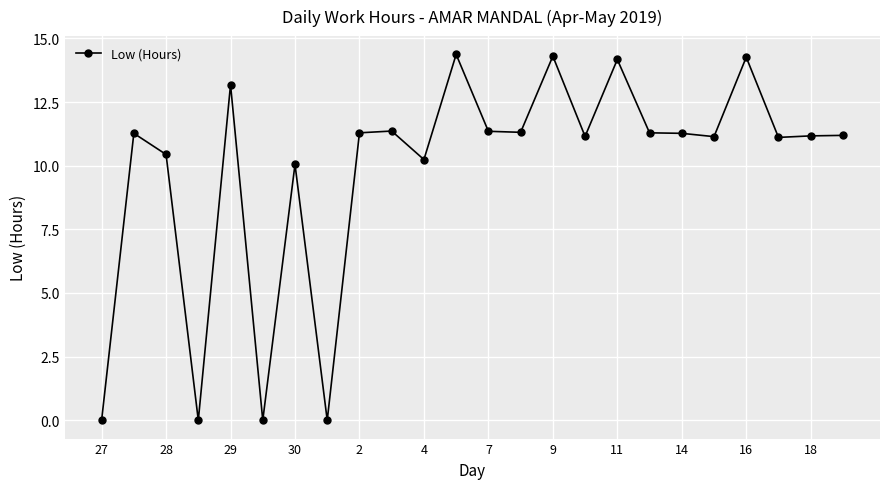

Does the chart display data point markers on the line(s)?

Yes